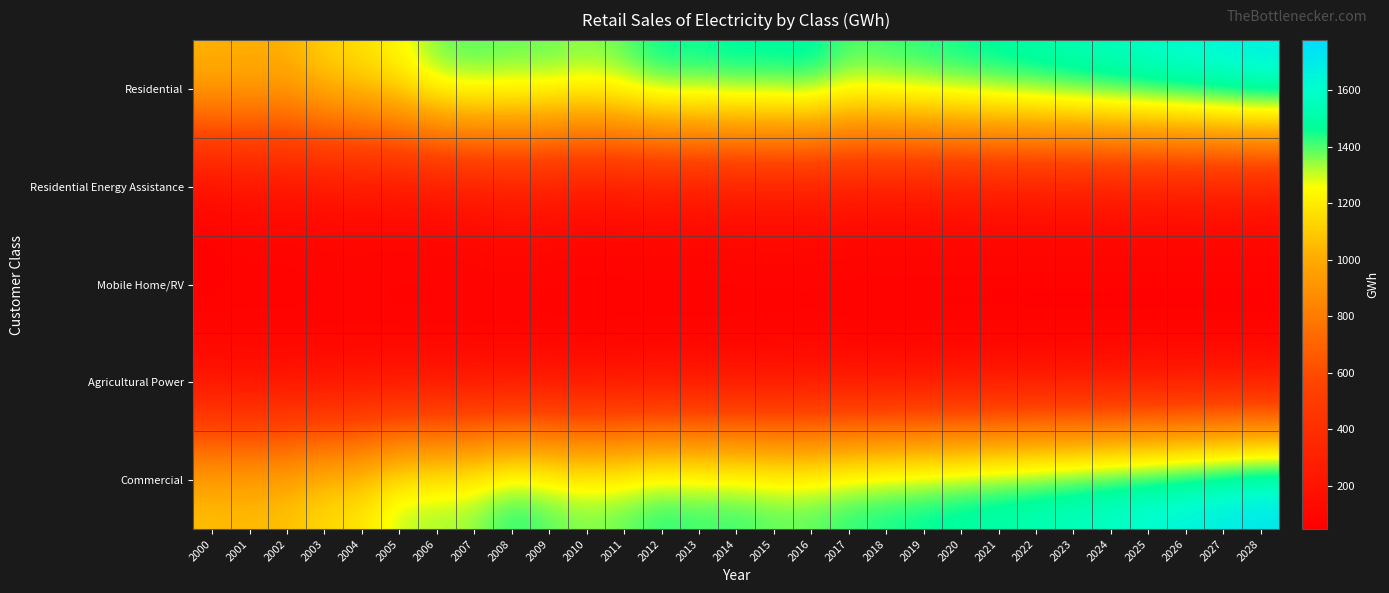

What is the total value across all series at 2018?

3224